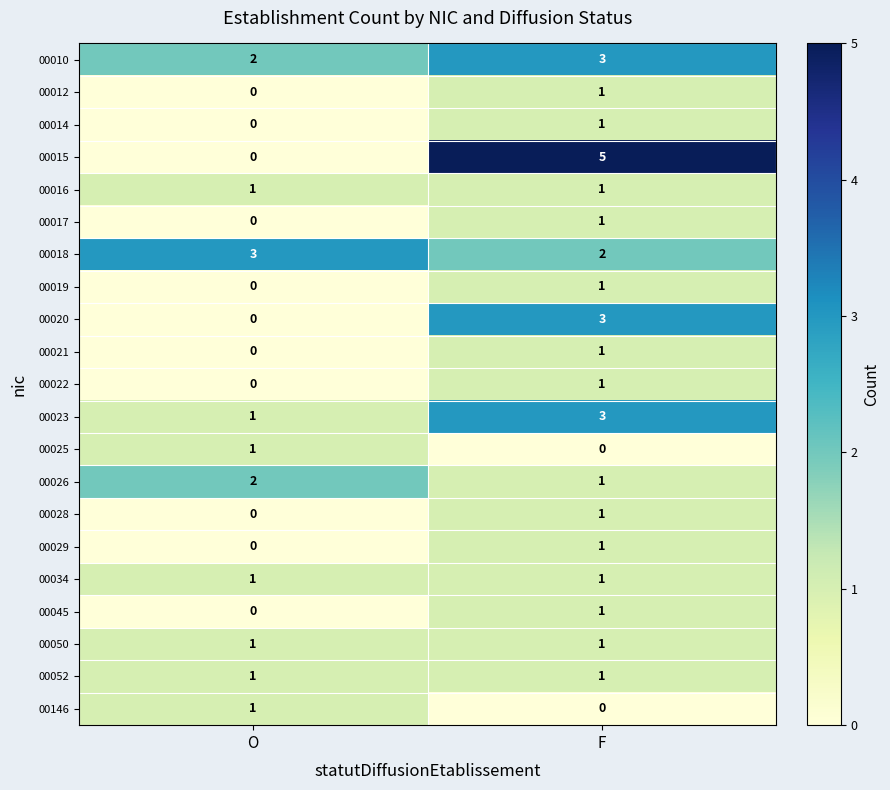

Where is 00014 nearest to the value 0?

O